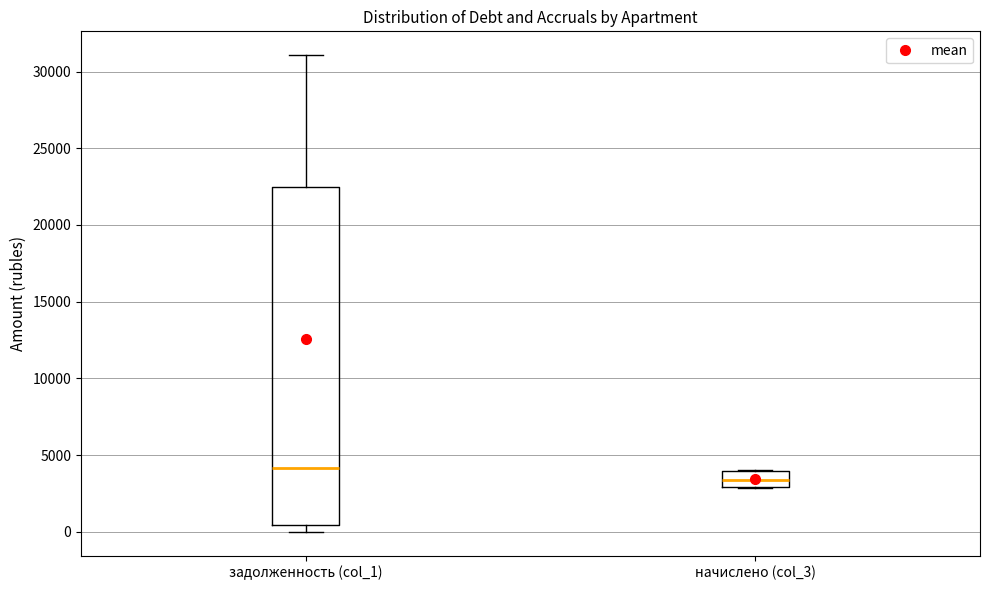

Reading left to right, read every box against the y-axis: the position of its median line, the range the box covers, and the ends of its whiskers. The values are not printed on the chart, so give them approximately, as read against the axis.

задолженность (col_1): median 4000, box 500 to 22500, whiskers 0 to 31000
начислено (col_3): median 3500, box 3000 to 4000, whiskers 3000 to 4000